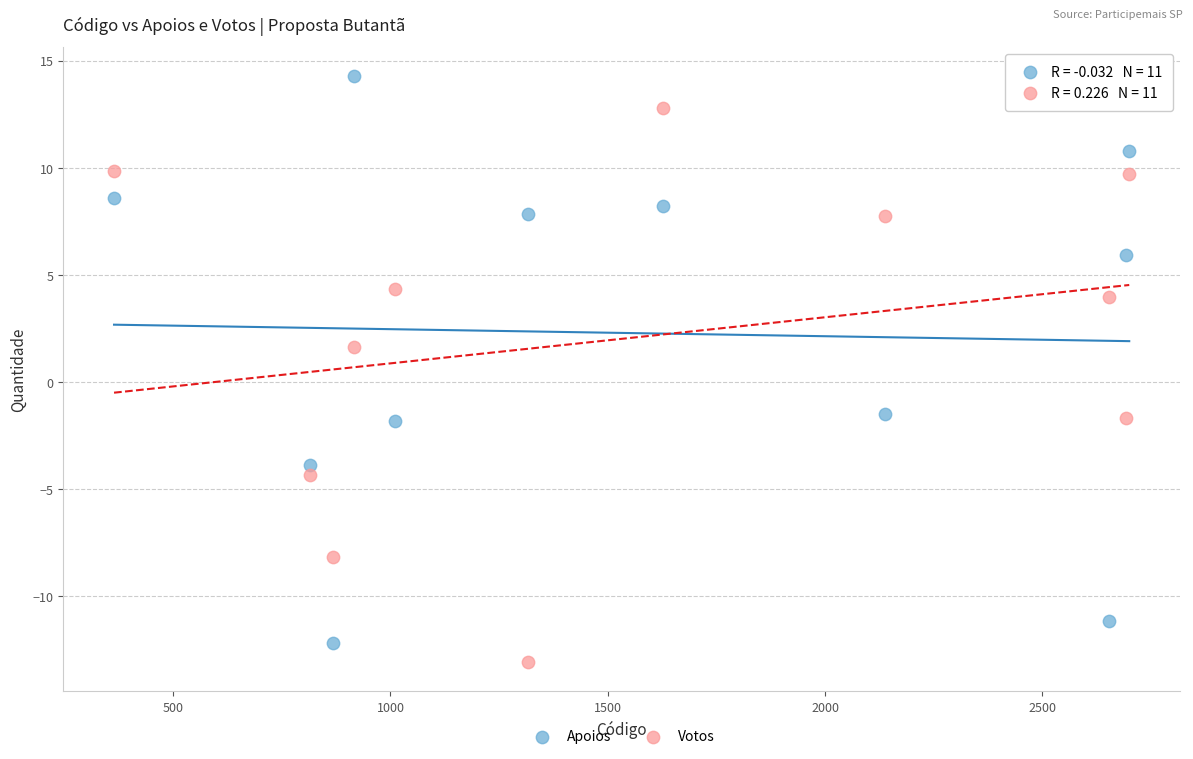

Which series contains the highest Y value?

Apoios